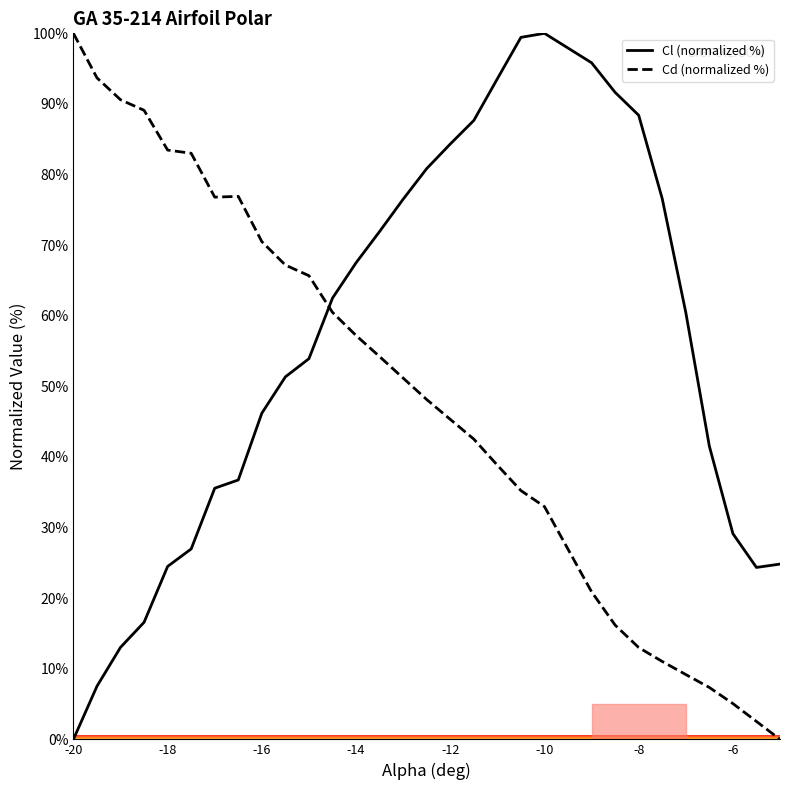

List the series in order of their overall mean, highest first.

Cl (normalized %), Cd (normalized %)